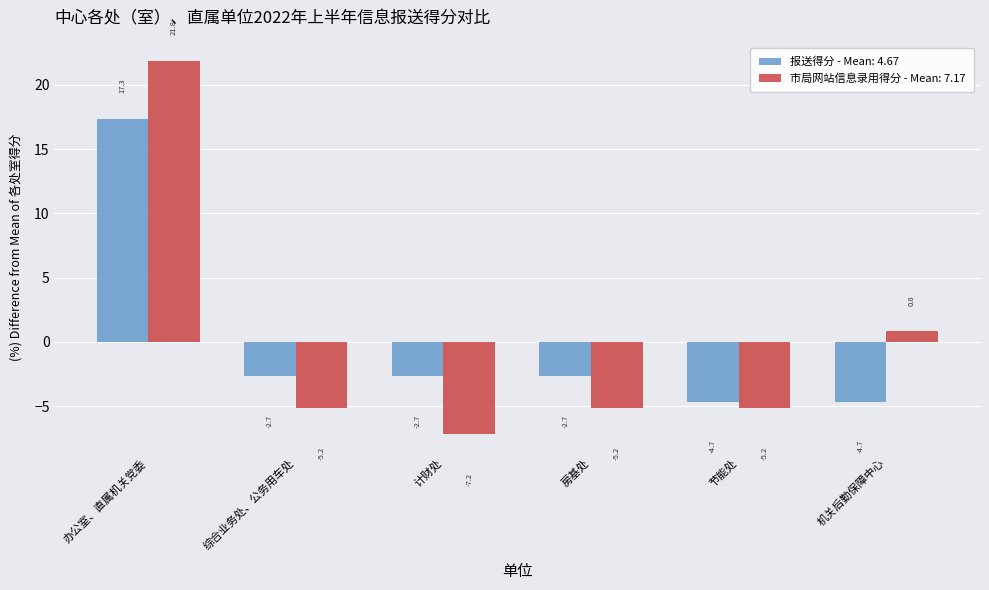

The 市局网站信息录用得分 - Mean: 7.17 series shows -5.2 at 房基处. True or false?

True